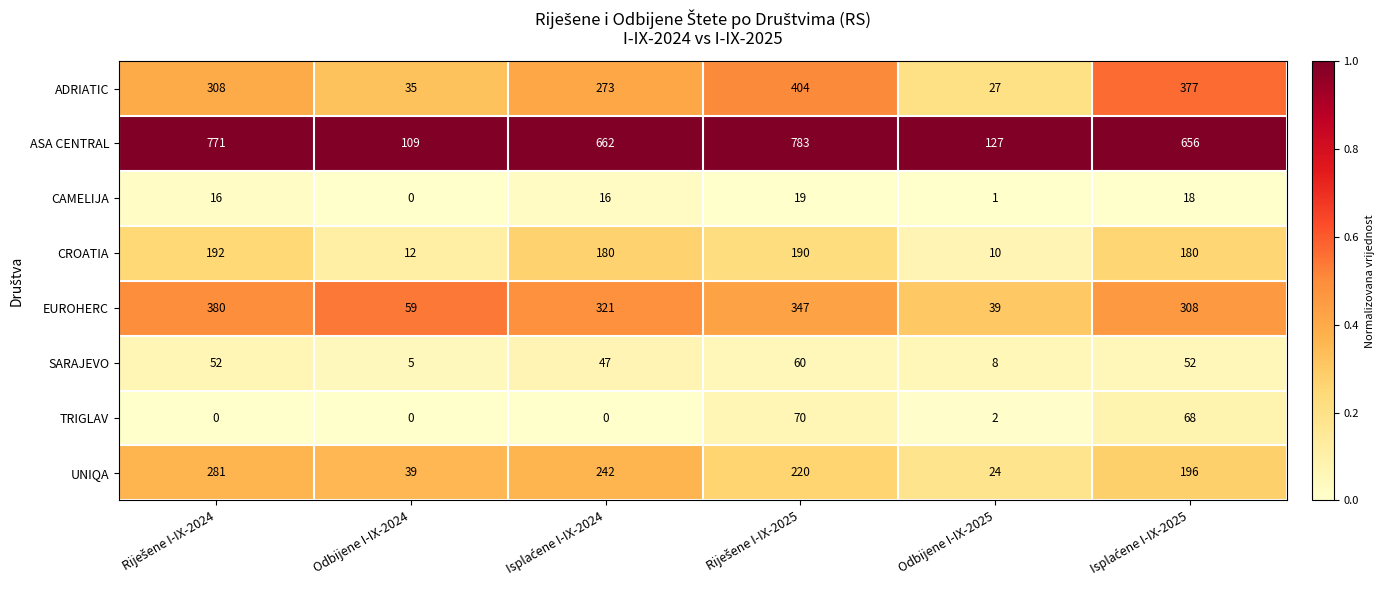

List the series in order of their peak value, highest first.

ASA CENTRAL, ADRIATIC, EUROHERC, UNIQA, CROATIA, TRIGLAV, SARAJEVO, CAMELIJA